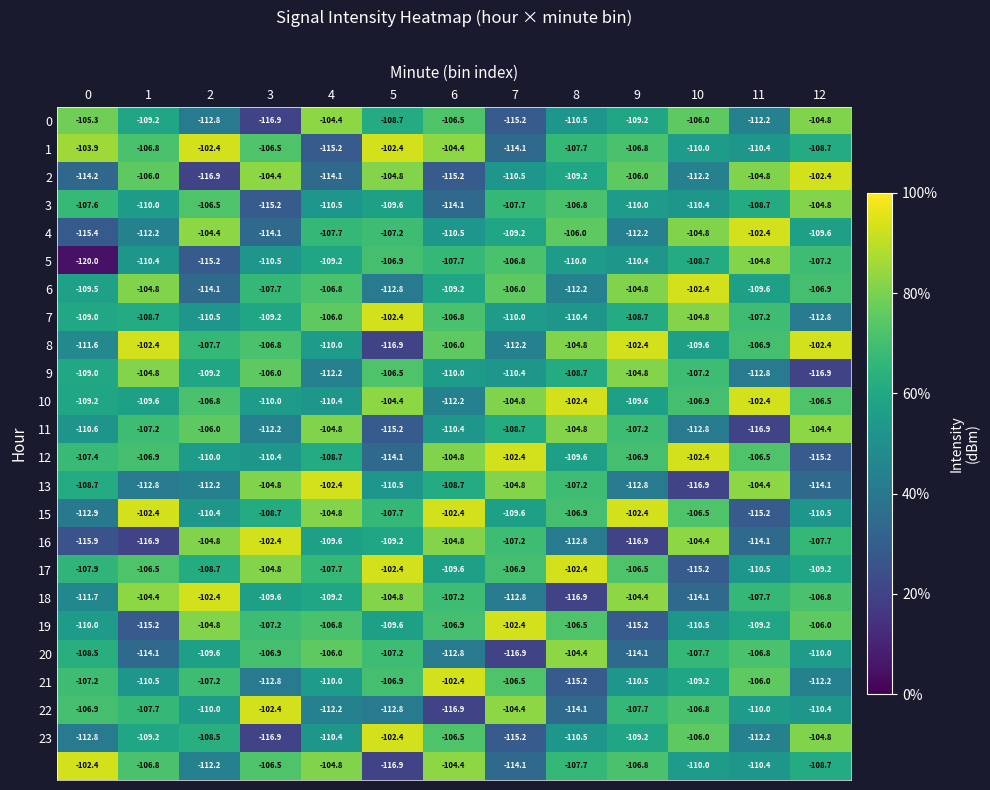

Count the number of data series in this chart.

24